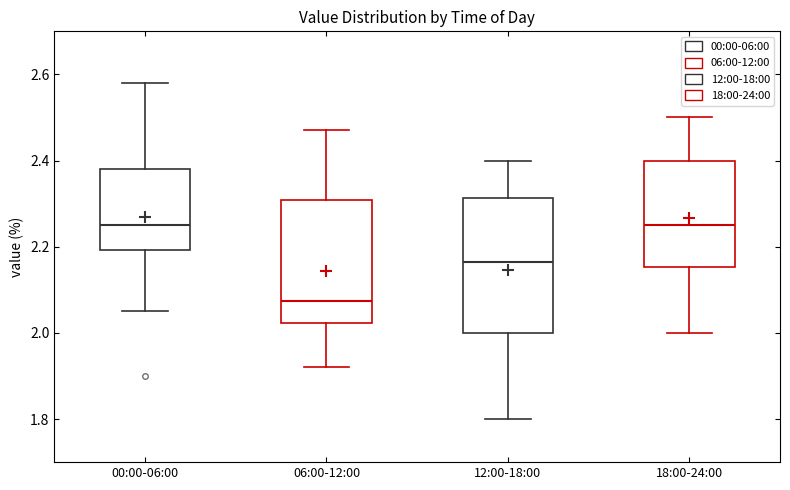

Reading left to right, transcribe this box plot: for each box, give where its median line is, the range the box spans, and where its two whiskers end, as read against the y-axis. The values are not printed on the chart, so give them approximately, as read against the axis.

00:00-06:00: median 2.26, box 2.20 to 2.38, whiskers 2.06 to 2.58
06:00-12:00: median 2.08, box 2.02 to 2.30, whiskers 1.92 to 2.48
12:00-18:00: median 2.16, box 2.00 to 2.32, whiskers 1.80 to 2.40
18:00-24:00: median 2.26, box 2.16 to 2.40, whiskers 2.00 to 2.50